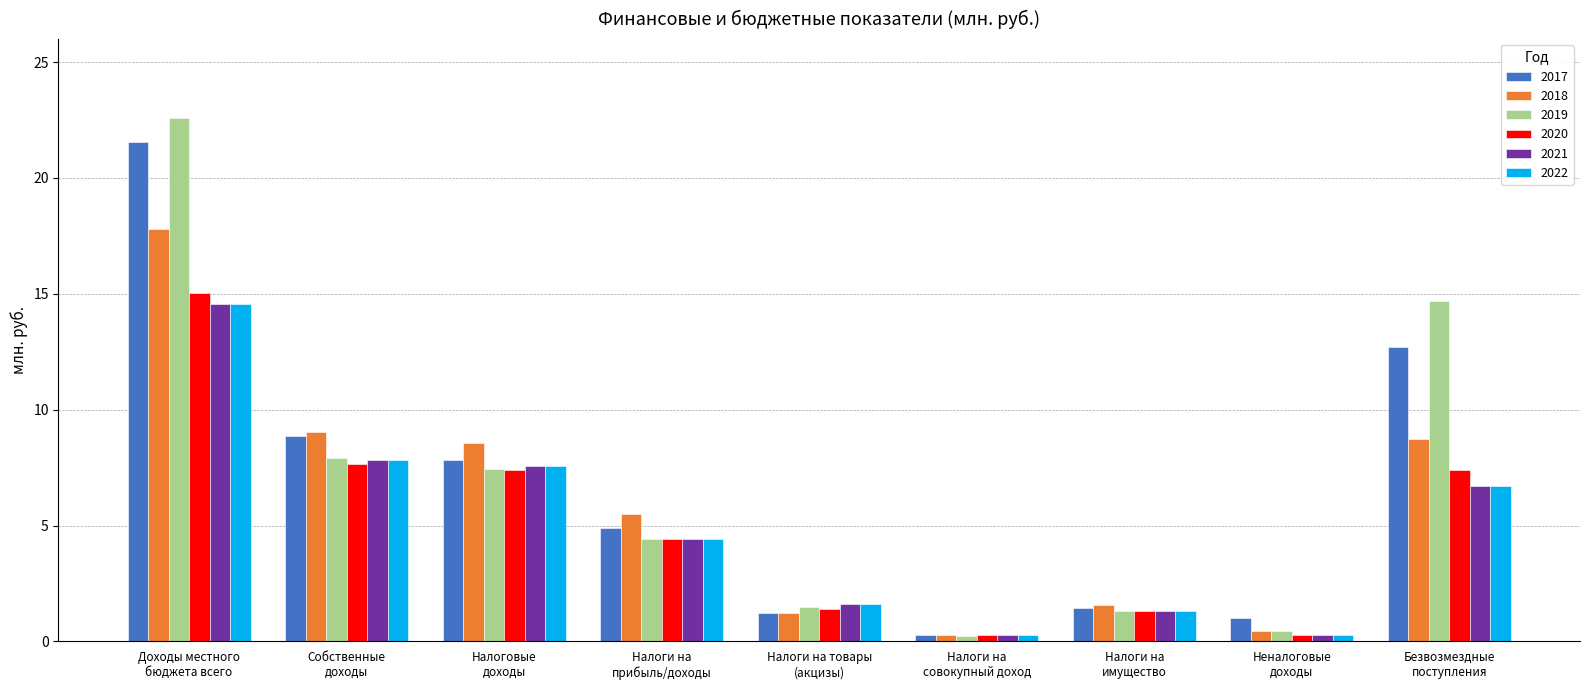

What is the maximum value for 2020?

15.1